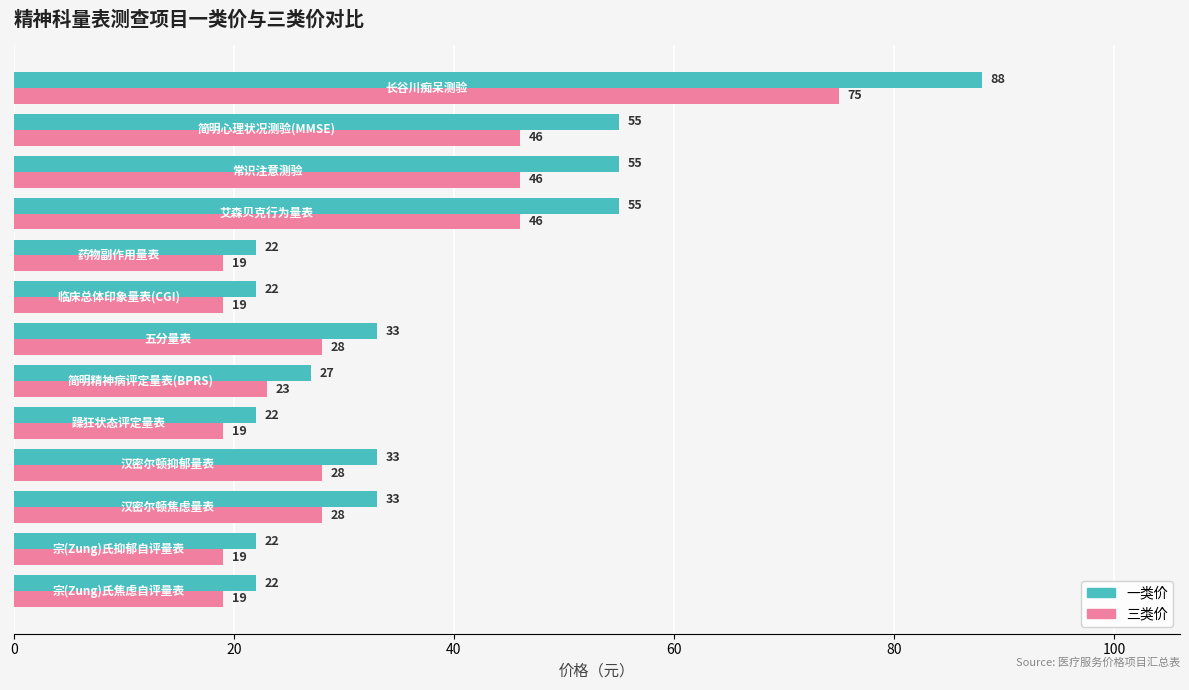

What are all the series names shown in the legend?

一类价, 三类价